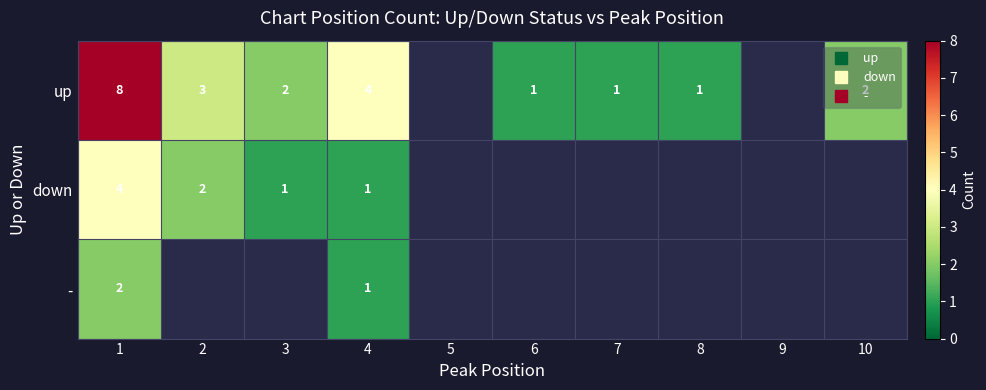

What is the difference between the second highest and minimum values in the down series?

1.0